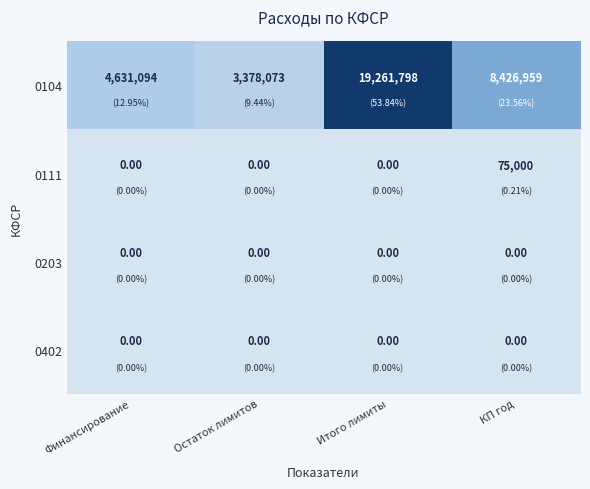

Which category has the highest value across all series?

Итого лимиты